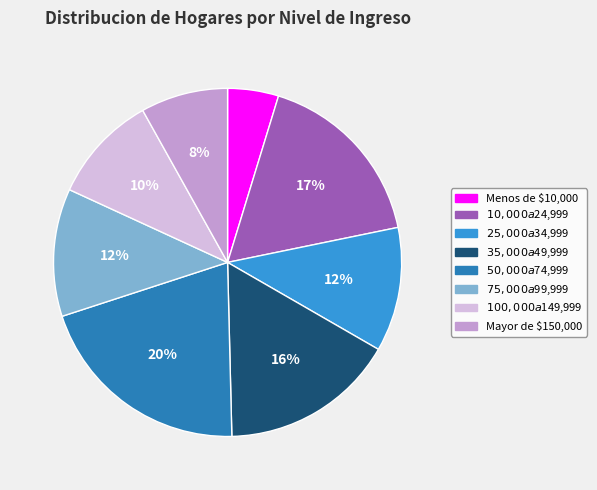

Which slice is the smallest?

Menos de $10,000